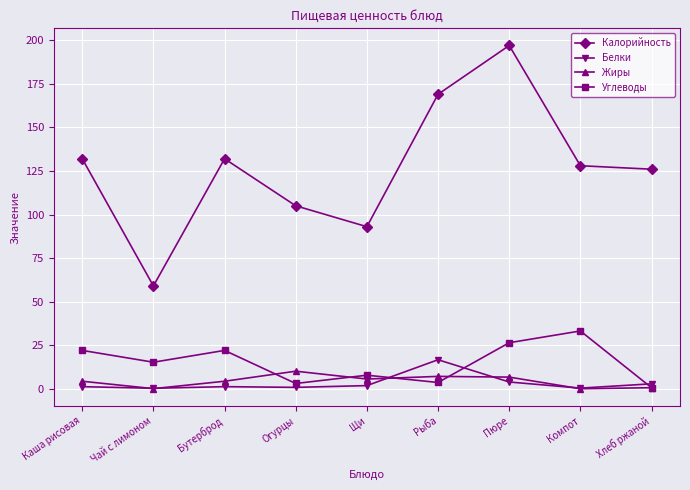

Which series has the largest total across all categories?

Калорийность